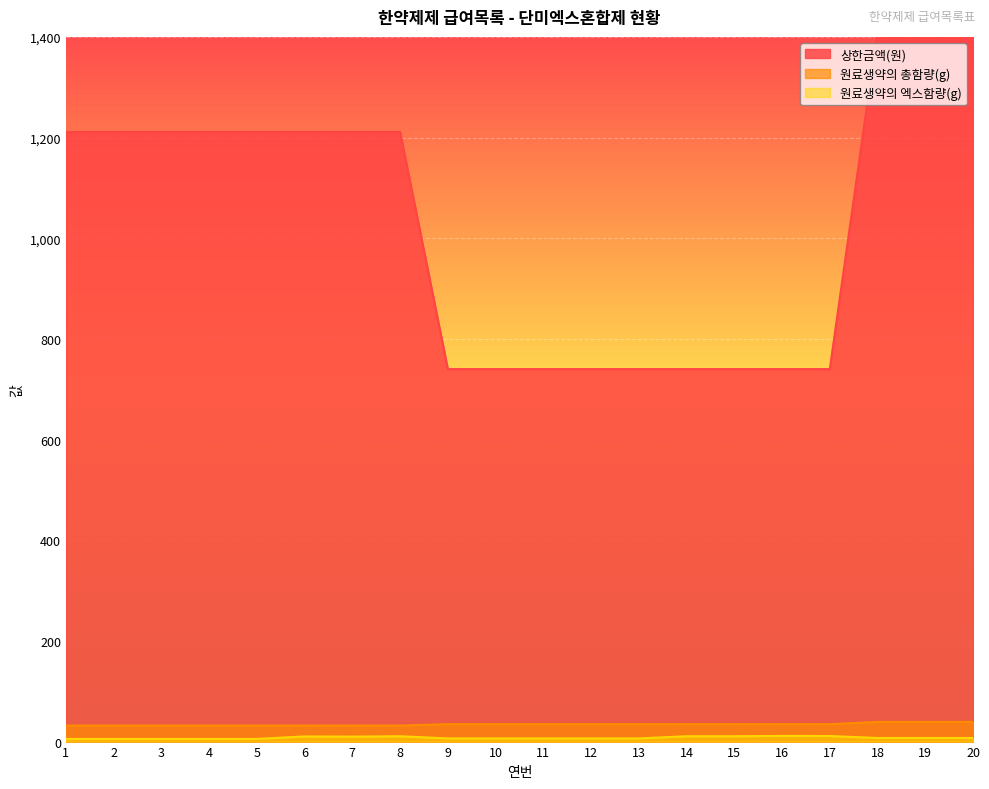

How many data points does each series have?

20